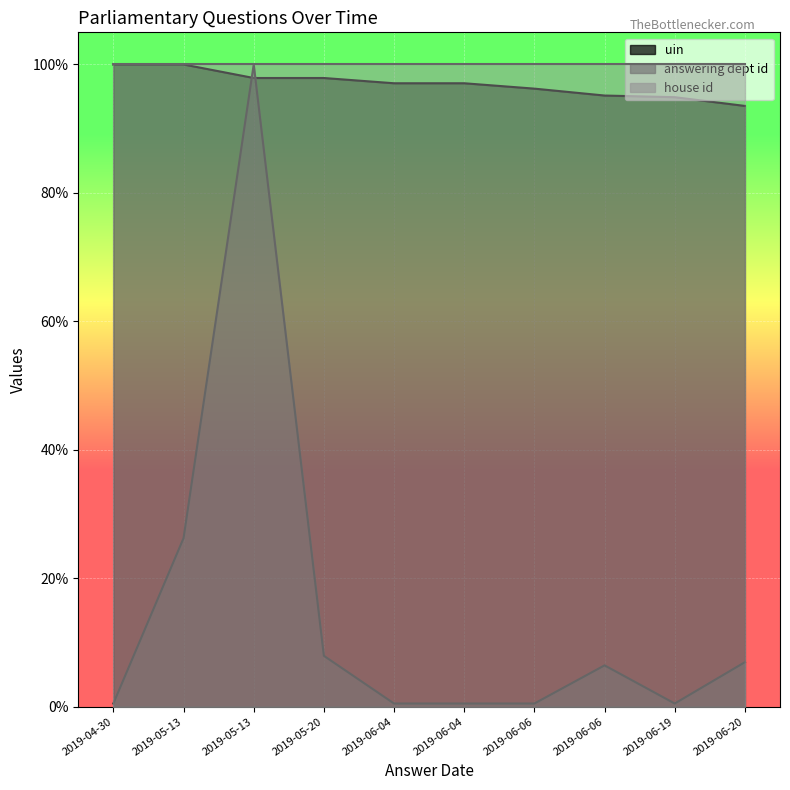

In answering dept id, how many points are higher than both neighbors (excluding endpoints)?

2